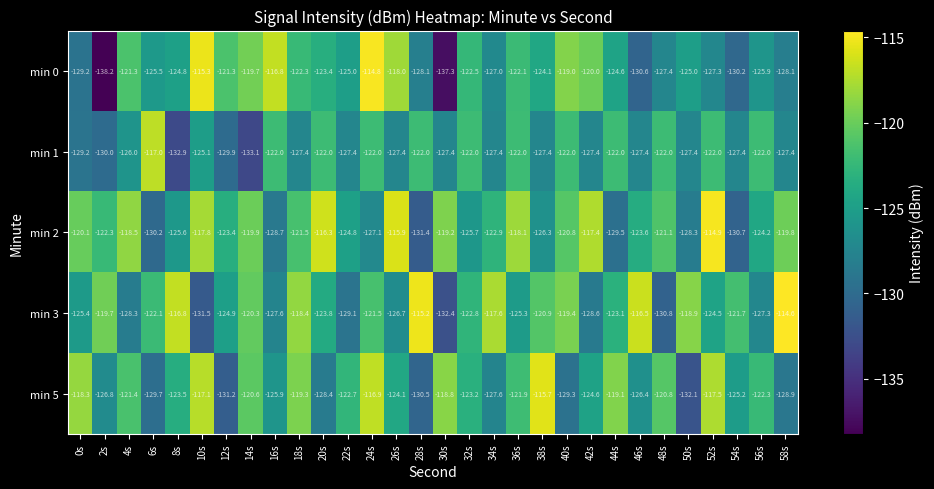

How many data points does each series have?

30